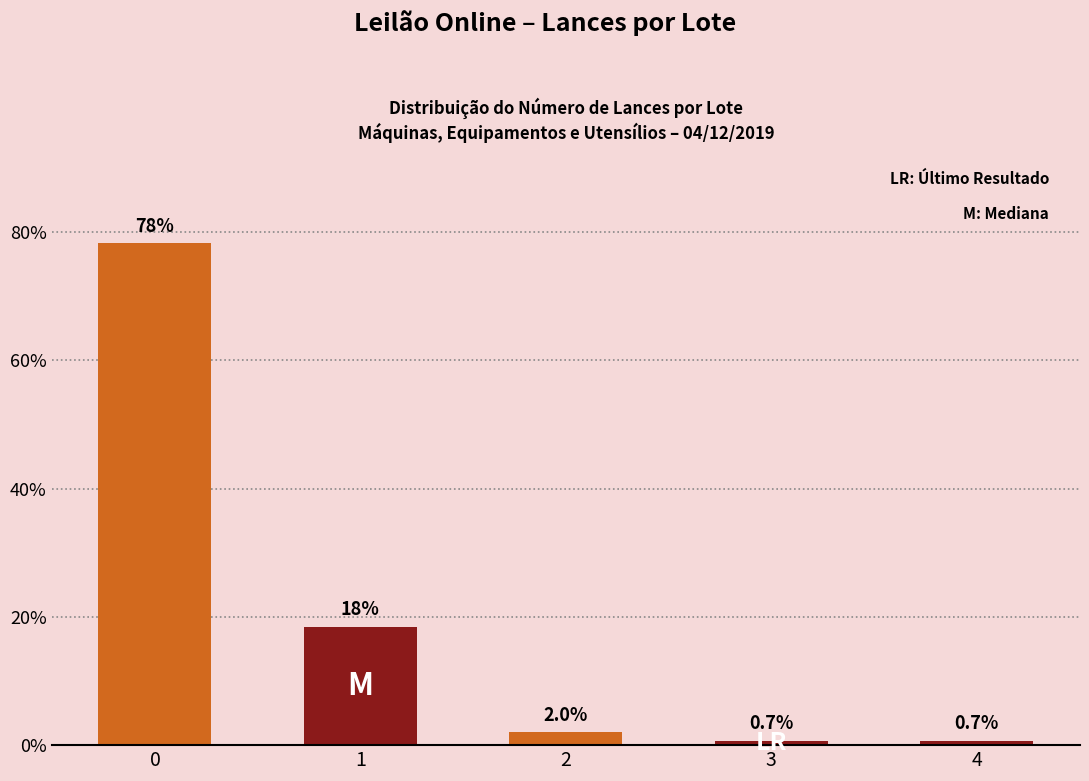

What is the value of the 2nd bar from the left?

18.4